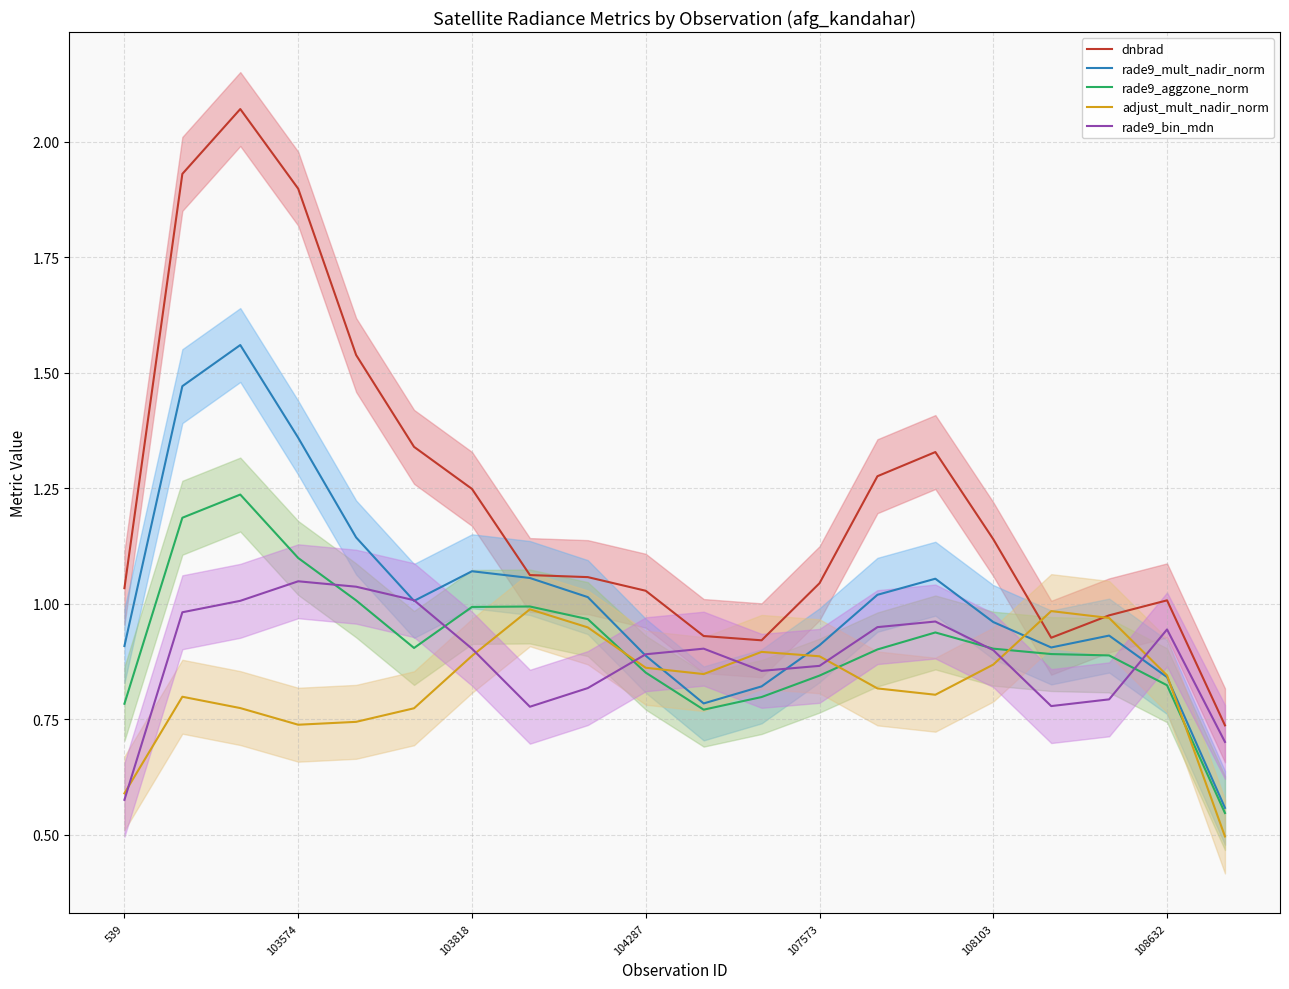

Reading right to left, extract all data points from this chart.

dnbrad: 0.7	1.0	1.0	0.9	1.1	1.3	1.3	1.0	0.9	0.9	1.0	1.1	1.1	1.2	1.3	1.5	1.9	2.1	1.9	1.0
rade9_mult_nadir_norm: 0.6	0.8	0.9	0.9	1.0	1.1	1.0	0.9	0.8	0.8	0.9	1.0	1.1	1.1	1.0	1.1	1.4	1.6	1.5	0.9
rade9_aggzone_norm: 0.5	0.8	0.9	0.9	0.9	0.9	0.9	0.8	0.8	0.8	0.9	1.0	1.0	1.0	0.9	1.0	1.1	1.2	1.2	0.8
adjust_mult_nadir_norm: 0.5	0.8	1.0	1.0	0.9	0.8	0.8	0.9	0.9	0.8	0.9	0.9	1.0	0.9	0.8	0.7	0.7	0.8	0.8	0.6
rade9_bin_mdn: 0.7	0.9	0.8	0.8	0.9	1.0	0.9	0.9	0.9	0.9	0.9	0.8	0.8	0.9	1.0	1.0	1.0	1.0	1.0	0.6